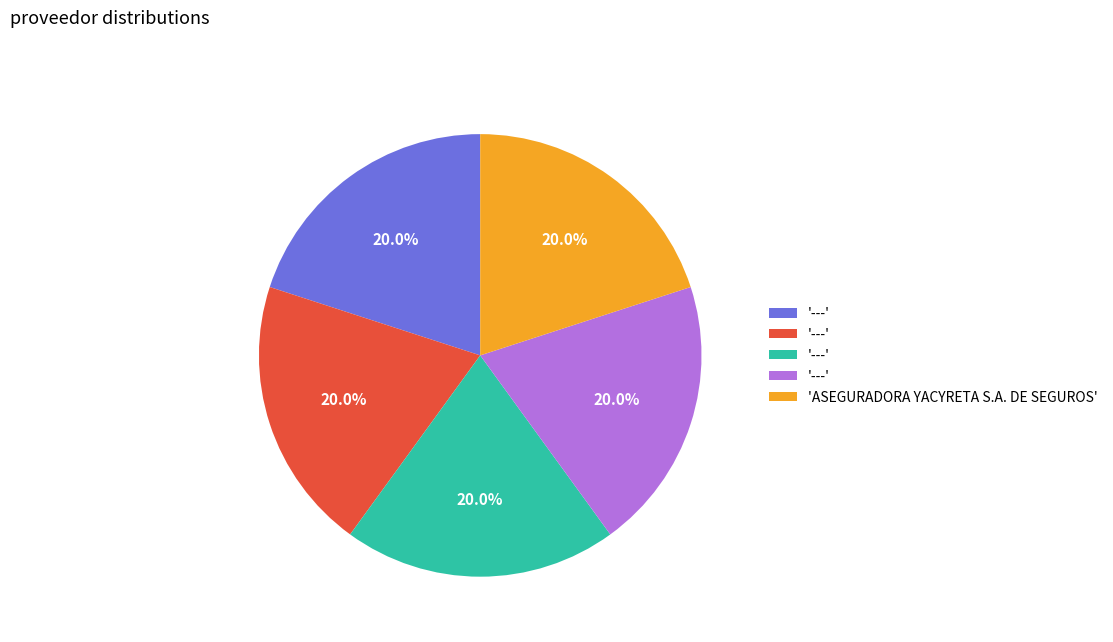

How many segments does this pie chart have?

5